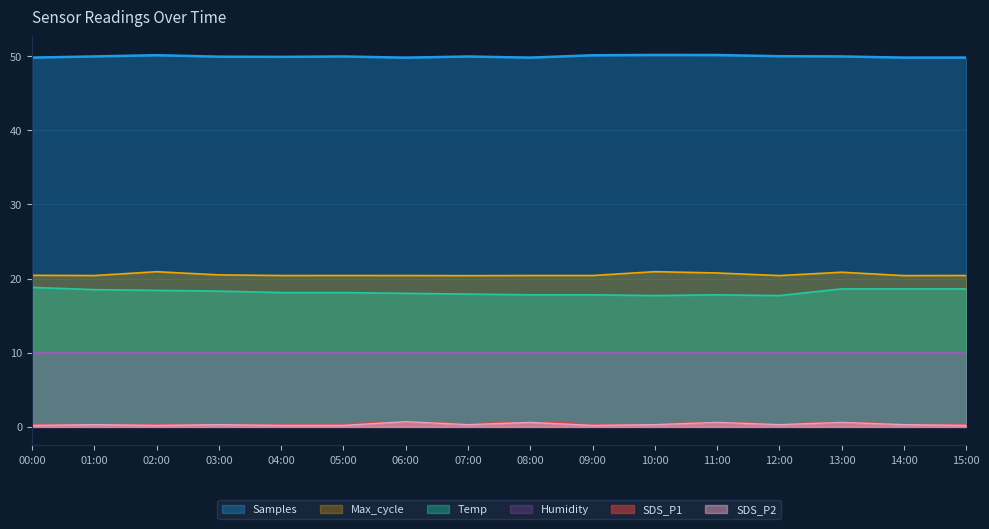

What are all the series names shown in the legend?

Samples, Max_cycle, Temp, Humidity, SDS_P1, SDS_P2